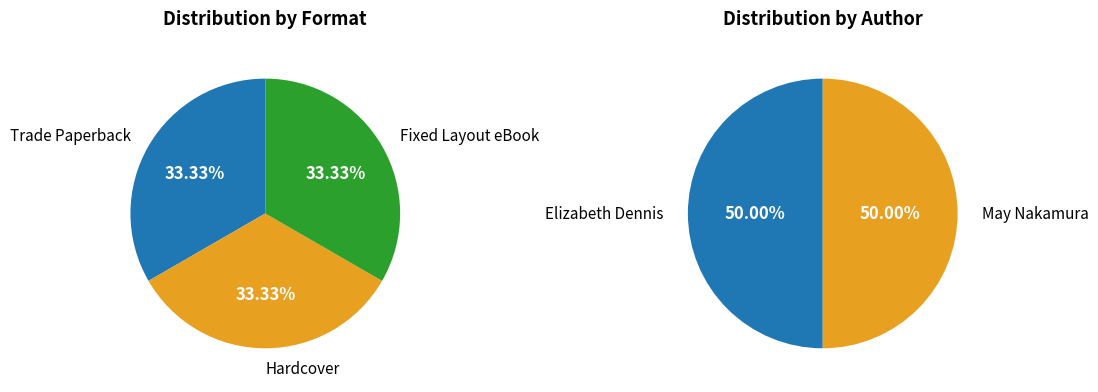

Is there any slice that represents more than half of the pie?

No